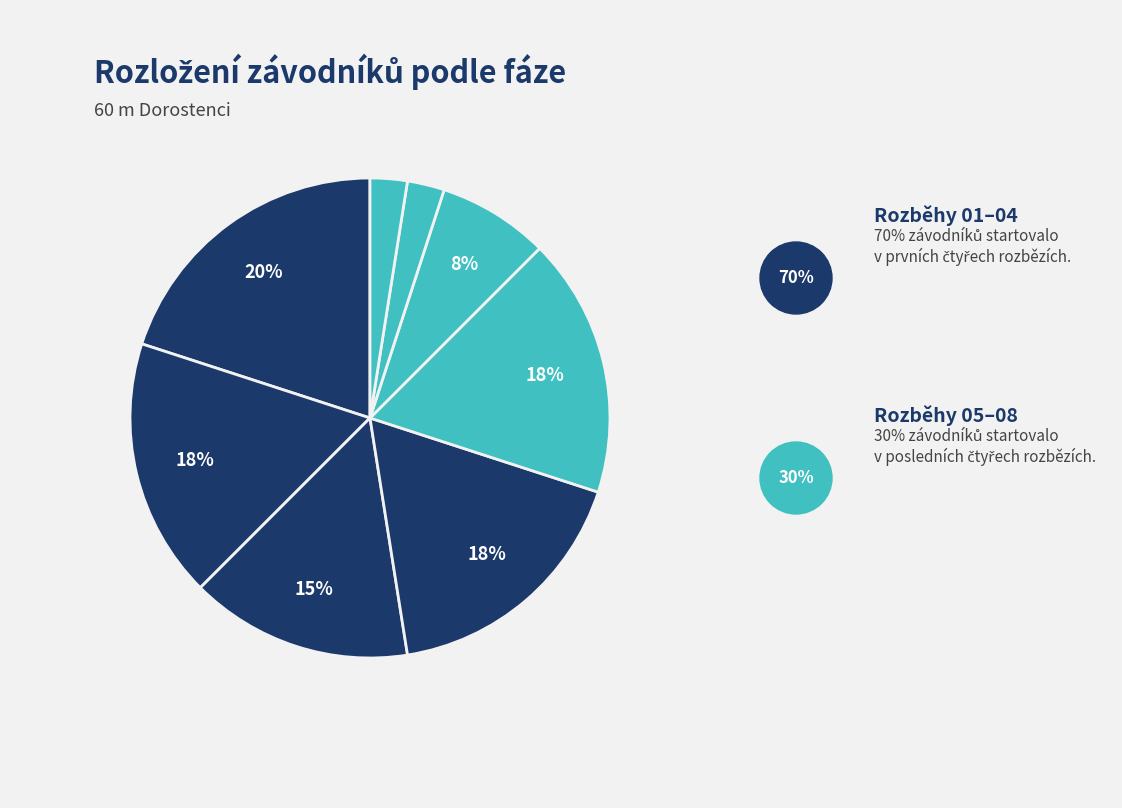

How many segments does this pie chart have?

8